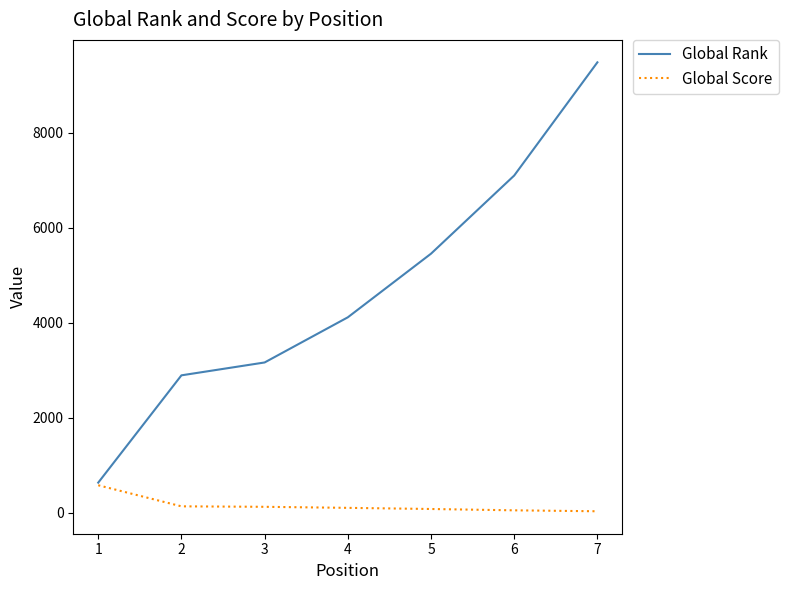

What is the maximum value shown in the chart?

9481